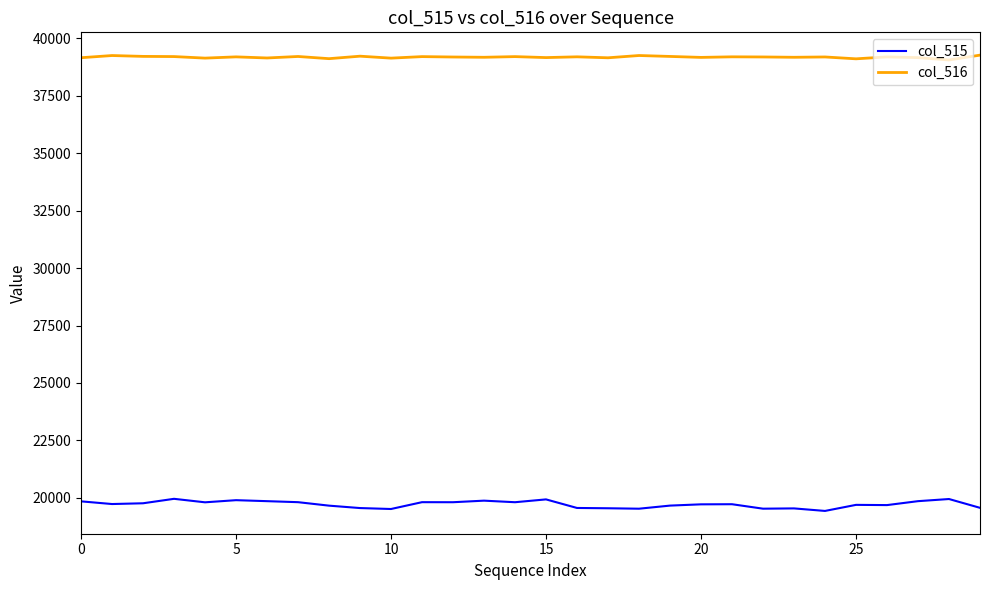

Rank the series by their maximum value, from highest to lowest.

col_516, col_515